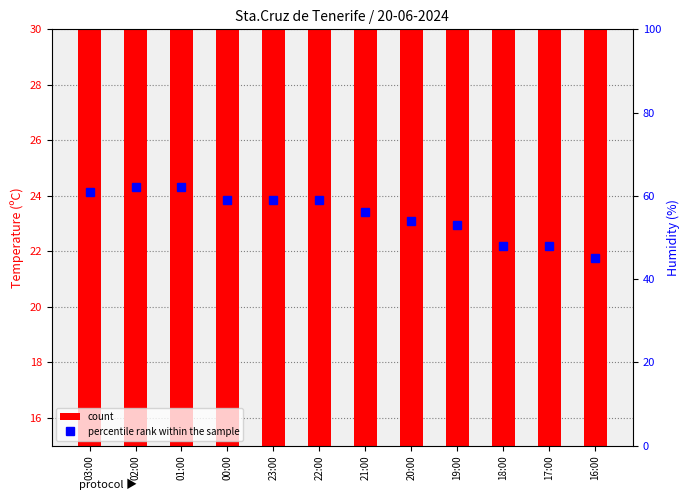

List the series in order of their peak value, lowest first.

count, percentile rank within the sample